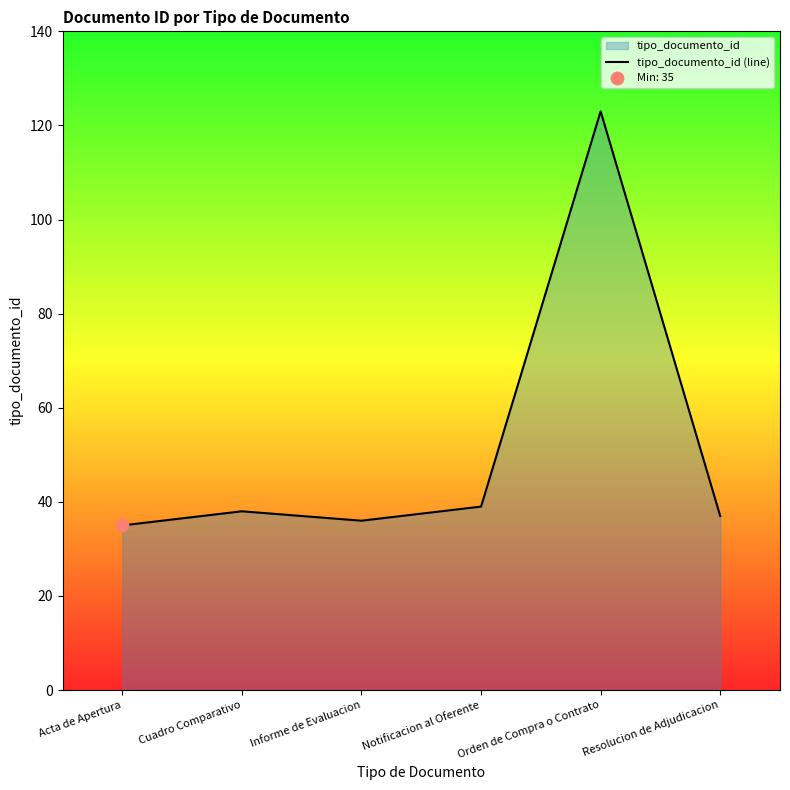

Which has a higher value, Informe de Evaluacion or Orden de Compra o Contrato?

Orden de Compra o Contrato